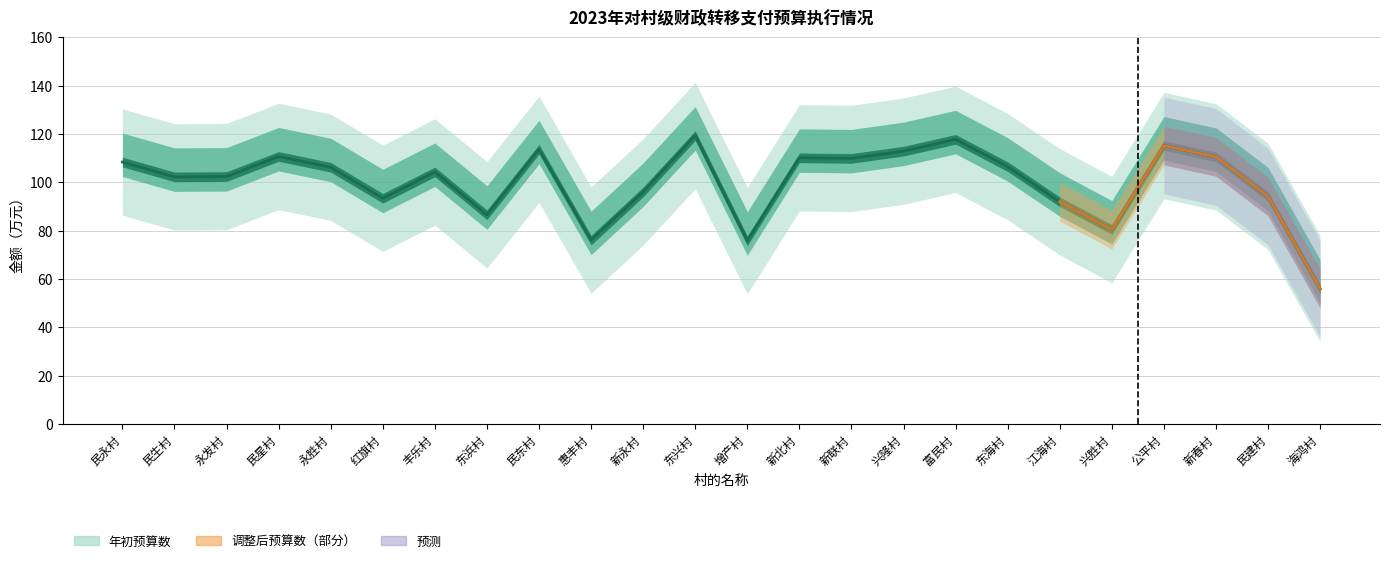

What is the difference between the maximum and minimum values in the 调整后预算数 series?

63.4